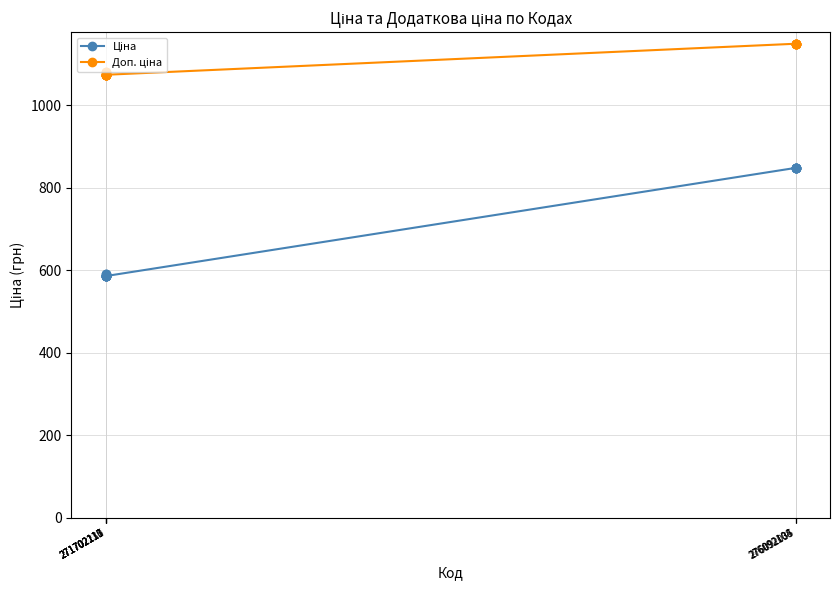

Reading left to right, transcribe all the data shown in this chart.

Ціна: 589.9	589.9	586.0	586.0	586.0	586.0	586.0	586.0	586.0	586.0	848.4	848.4	848.4	848.4	848.4	848.4
Доп. ціна: 1081.7	1081.7	1074.5	1074.5	1074.5	1074.5	1074.5	1074.5	1074.5	1074.5	1149.7	1149.7	1149.7	1149.7	1149.7	1149.7